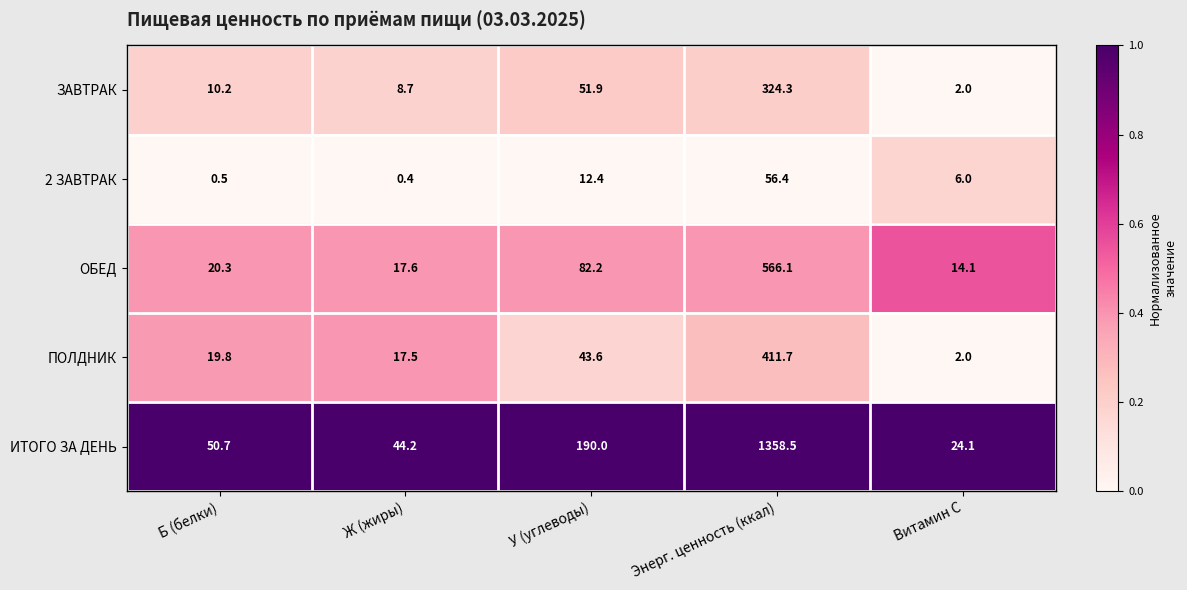

Which series changed the most between Б (белки) and Витамин С?

ИТОГО ЗА ДЕНЬ